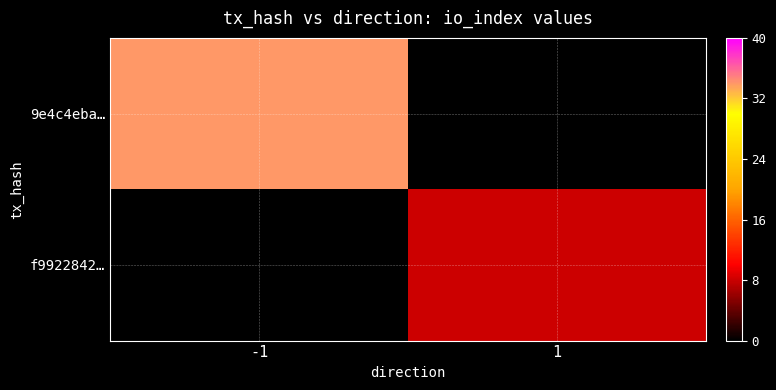

Rank the series by their average value, from highest to lowest.

9e4c4eba…, f9922842…